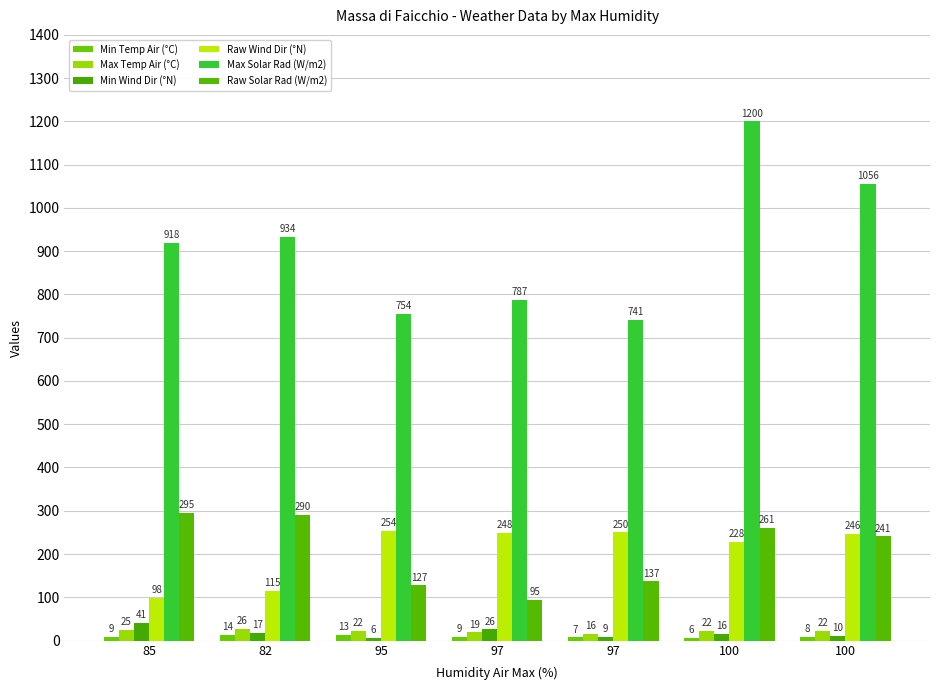

Reading left to right, what are all the values shown in this chart?

Min Temp Air (°C): 85=8.9	82=13.6	95=13.2	97=8.8	97=7.3	100=6.0	100=7.8
Max Temp Air (°C): 85=25.4	82=26.4	95=22.1	97=18.9	97=15.7	100=21.7	100=21.6
Min Wind Dir (°N): 85=41.0	82=17.0	95=6.0	97=26.0	97=9.0	100=16.0	100=10.0
Raw Wind Dir (°N): 85=98.0	82=115.0	95=254.0	97=248.0	97=250.0	100=228.0	100=246.0
Max Solar Rad (W/m2): 85=918.3	82=933.7	95=754.2	97=787.2	97=740.6	100=1199.9	100=1056.1
Raw Solar Rad (W/m2): 85=295.0	82=289.7	95=127.3	97=94.8	97=136.8	100=260.7	100=240.7